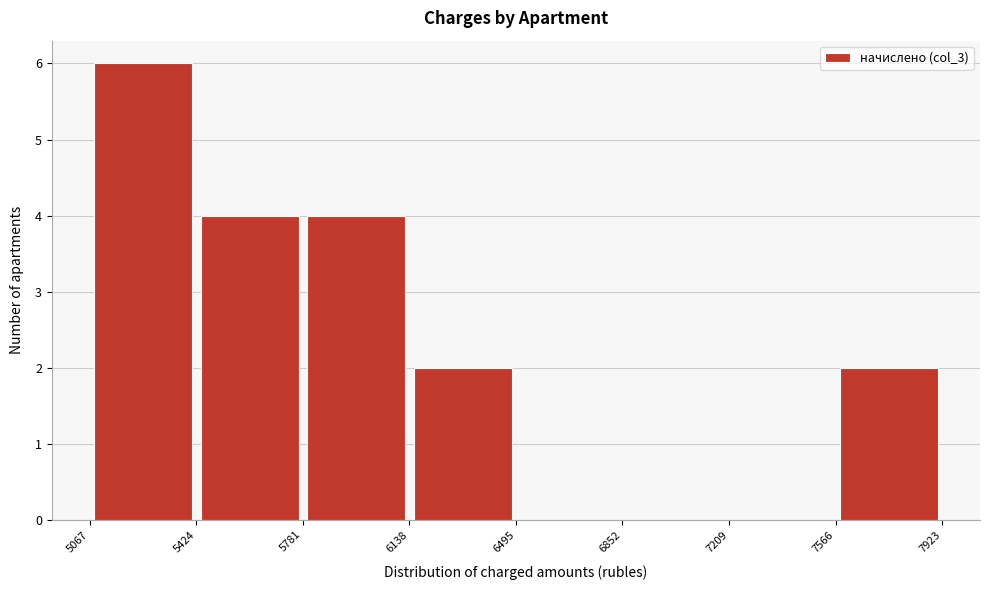

Reading left to right, transcribe this chart: for each bar, give the range it covers on the x-axis and its height. The values are not printed on the chart, so give them approximately, as read against the axis.

5067 to 5424: 6
5424 to 5781: 4
5781 to 6138: 4
6138 to 6495: 2
6495 to 6852: 0
6852 to 7209: 0
7209 to 7566: 0
7566 to 7923: 2